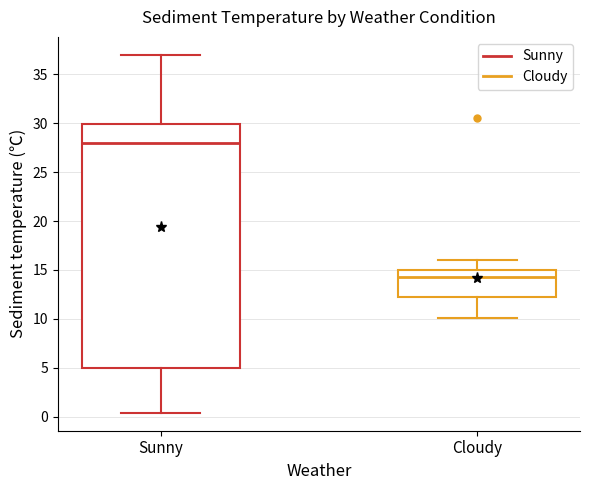

Which box is the tallest, from its lower edge to its upper edge?

Sunny